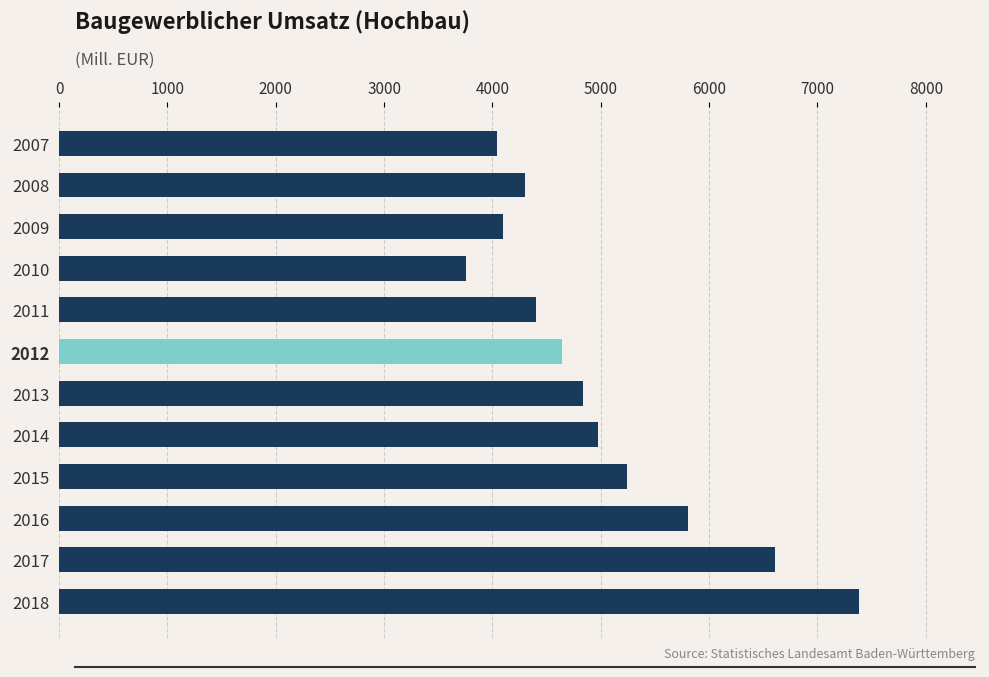

What value does the data have at 2016, to the nearest 10?

5800